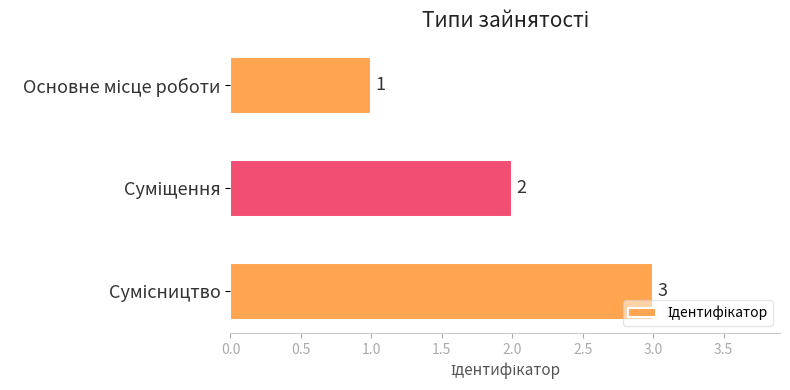

What is the sum of all values?

6